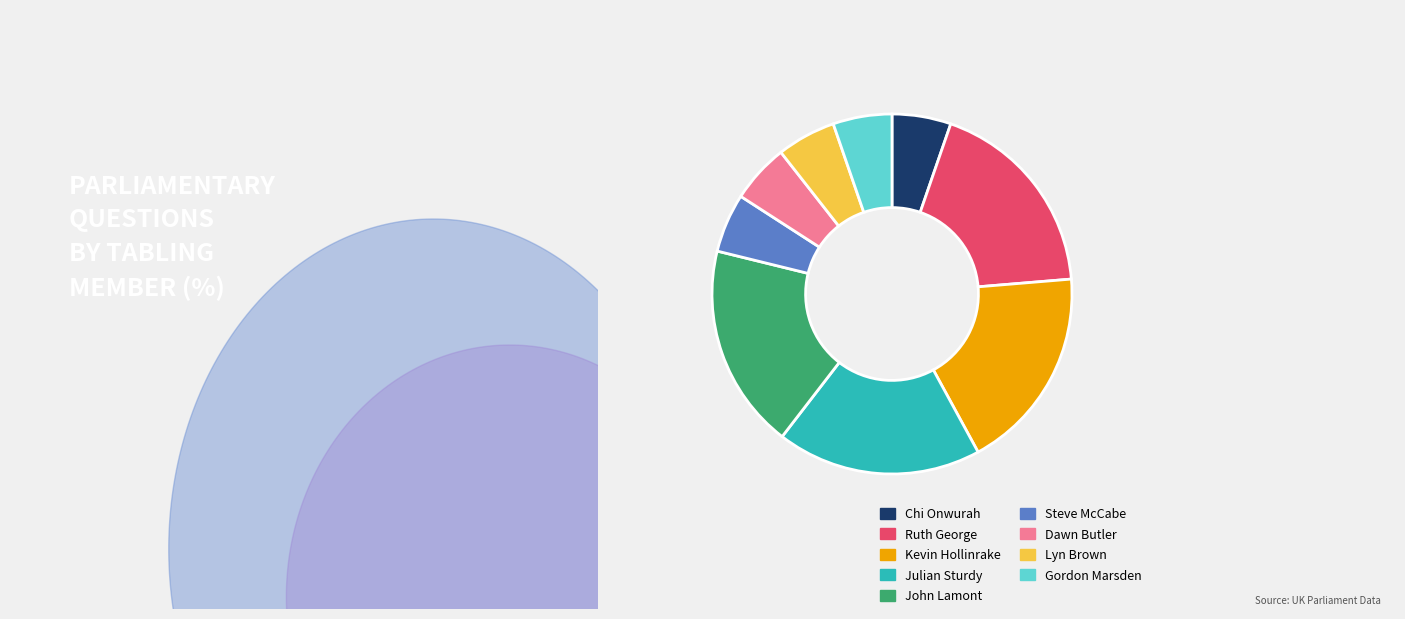

Is there a majority slice in this chart?

No